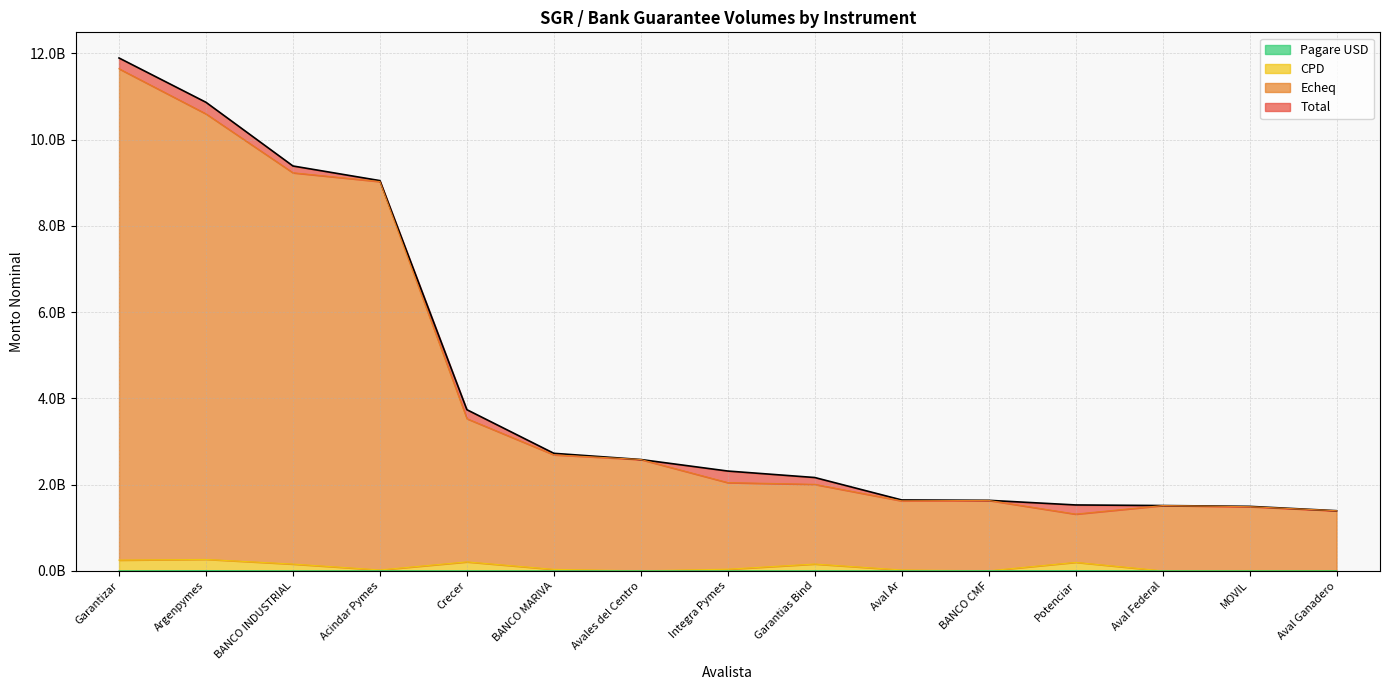

What is the spread (max minus min) of values at Aval Ar?

1642807220.3